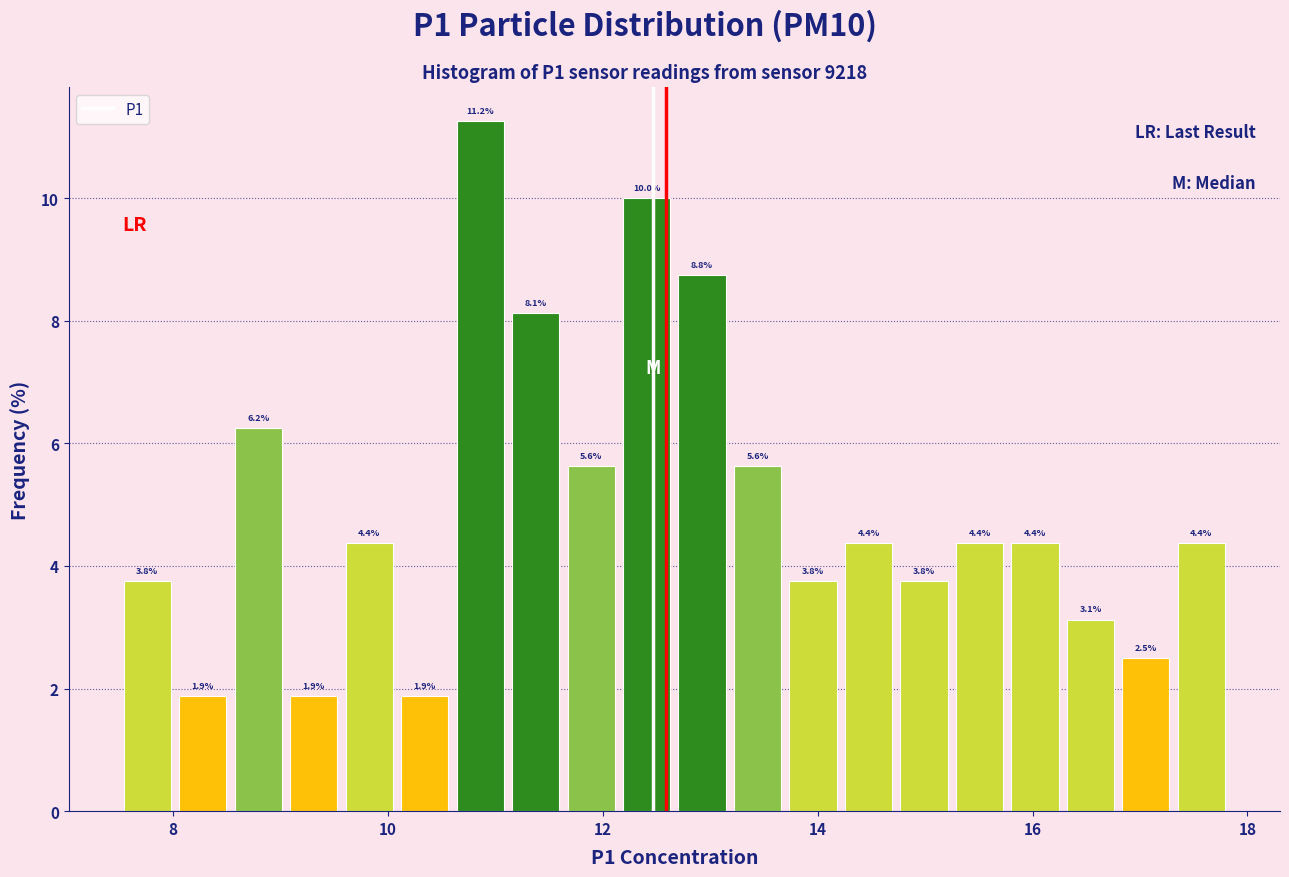

Read against the x-axis, roughly where is the centre of the tallest bar?

10.8